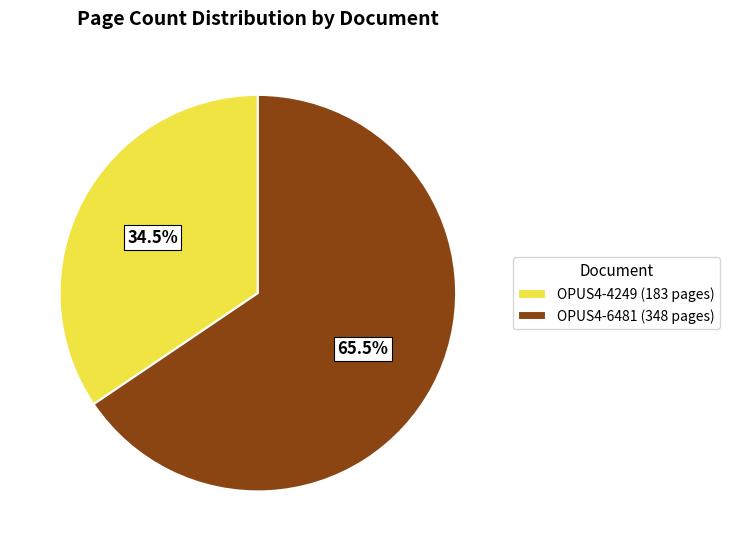

To the nearest percent, what is the difference between the OPUS4-4249 and OPUS4-6481 slice percentages?

31%